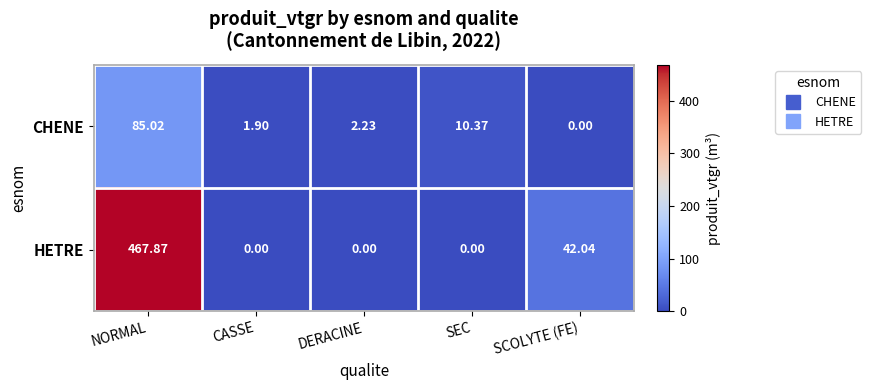

Which category has the highest value in the CHENE series?

NORMAL